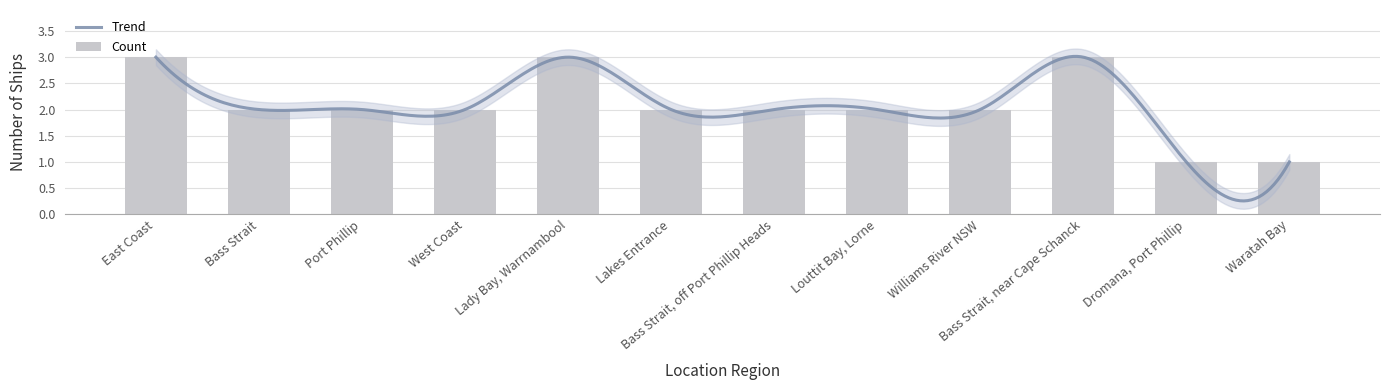

What is the value of the 10th bar from the left?

3